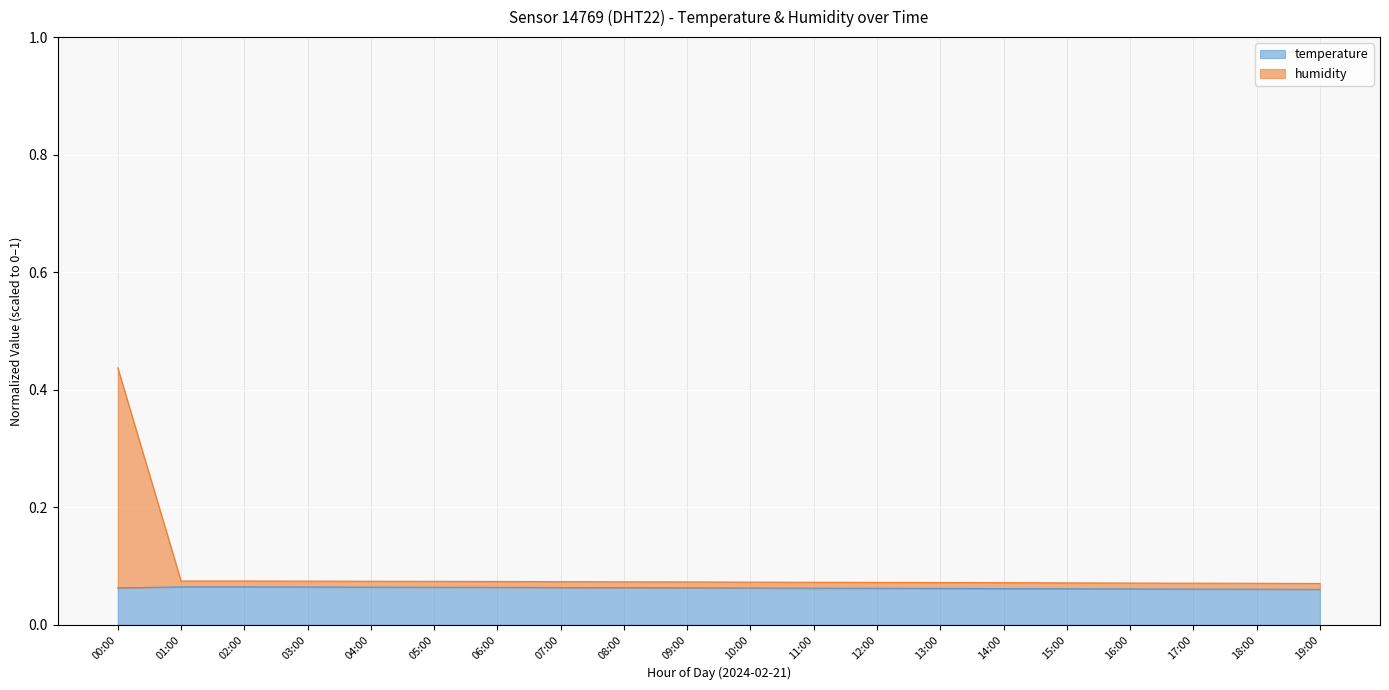

At which category is the sum across all series the highest?

00:00